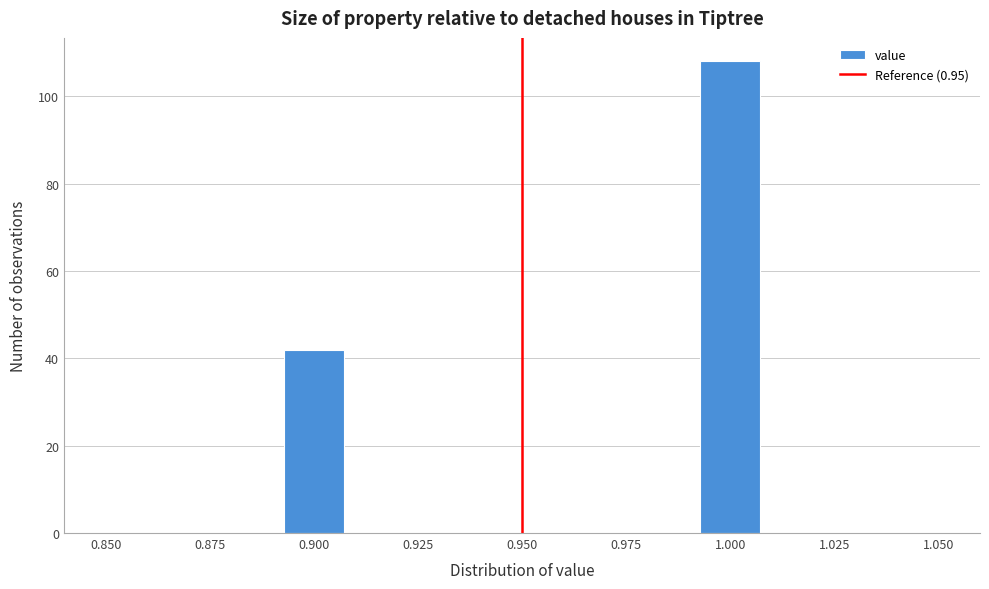

Read against the x-axis, roughly where is the centre of the tallest bar?

1.000